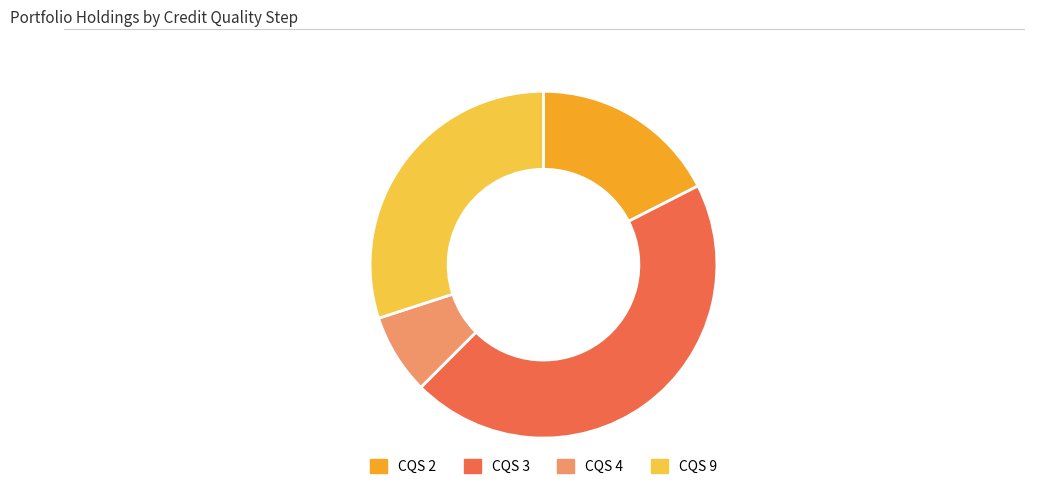

Count the number of slices in the pie.

4